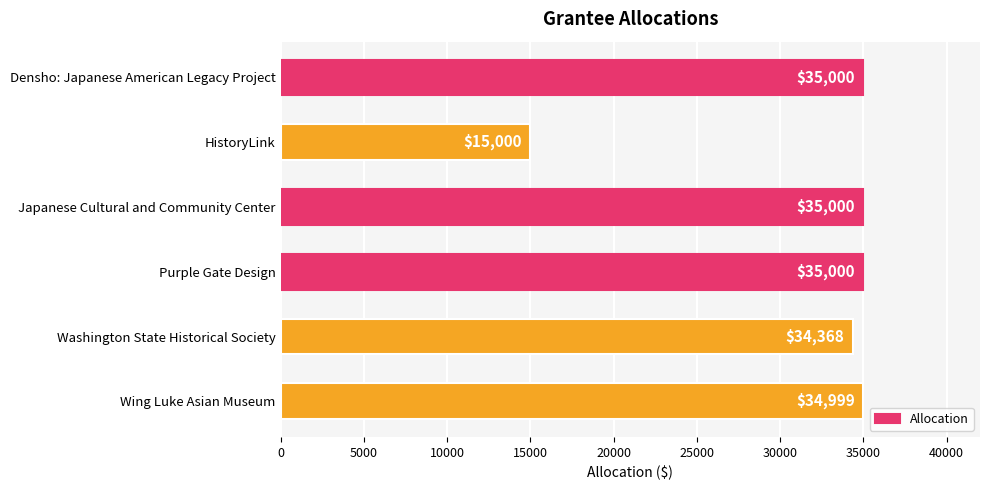

True or false: the data shows 35000 at Japanese Cultural and Community Center.

True